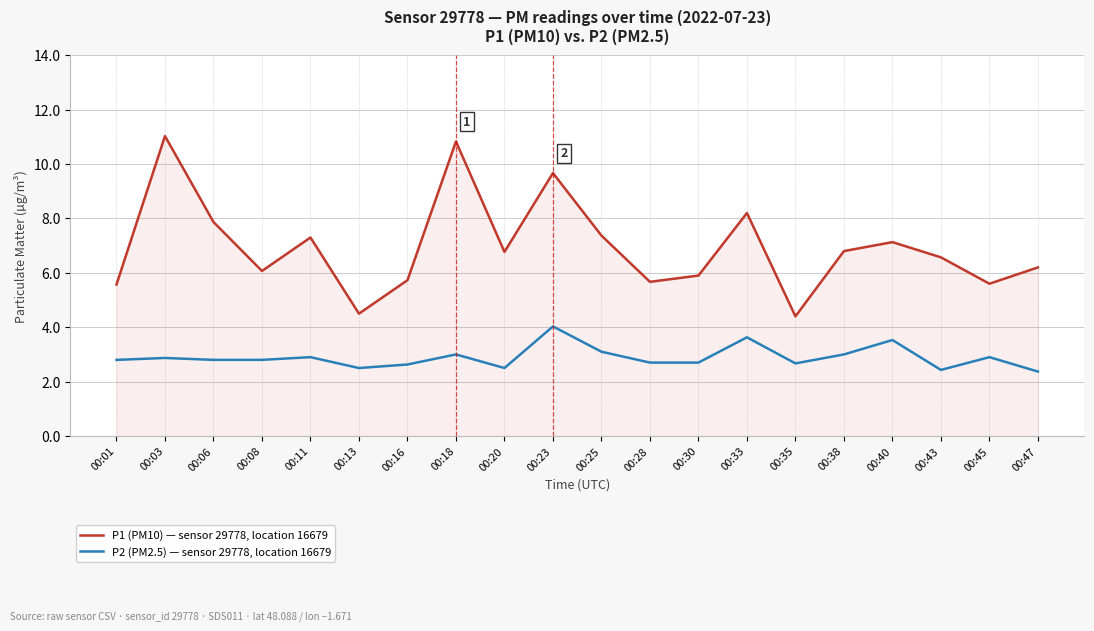

Which series has the largest total across all categories?

P1 (PM10) — sensor 29778, location 16679